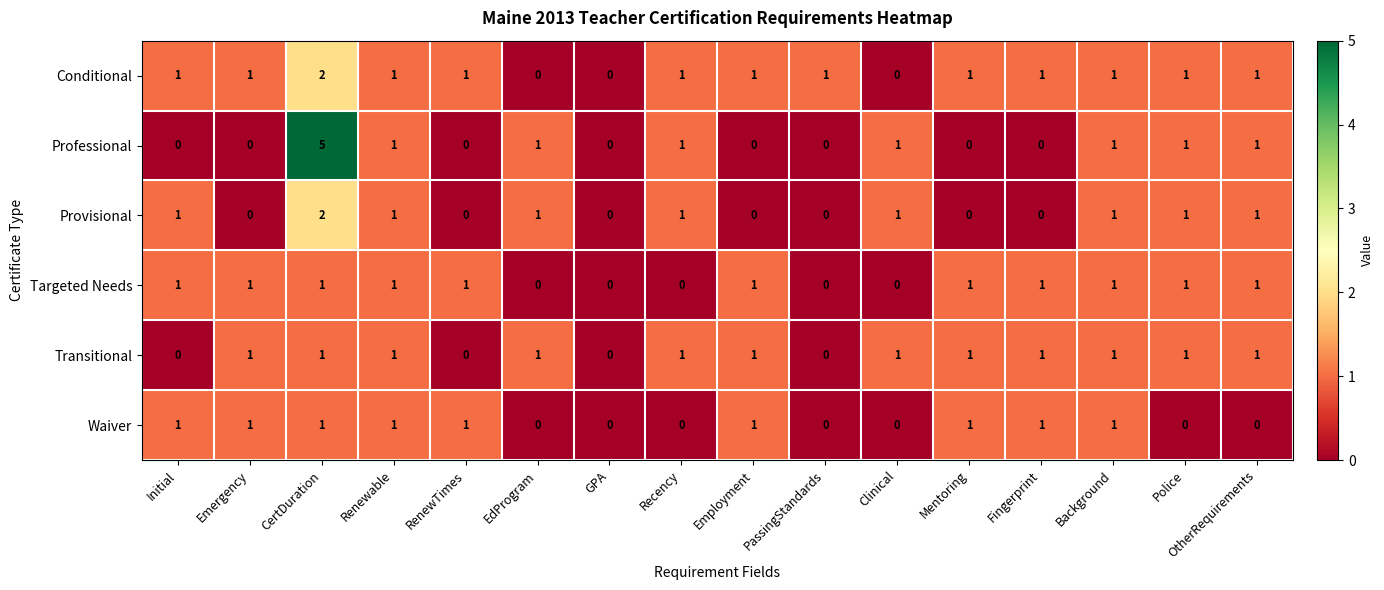

At which category is the sum across all series the highest?

CertDuration